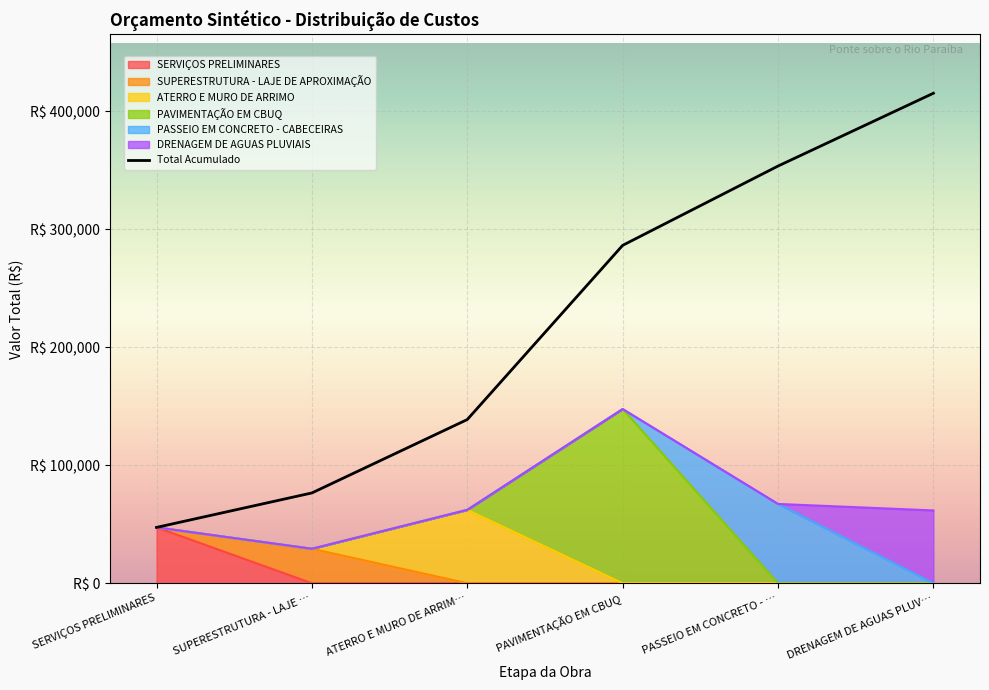

How many categories are shown in the chart?

6